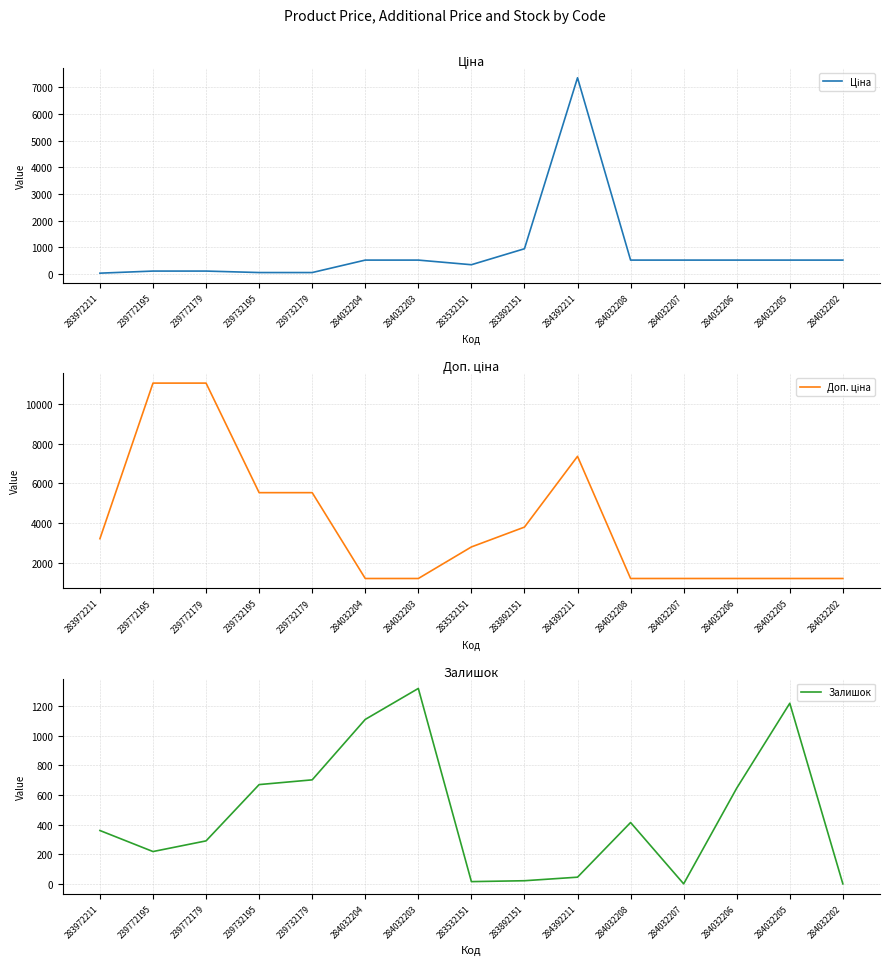

What is the approximate value of Доп. ціна at 283532151?

2789.2